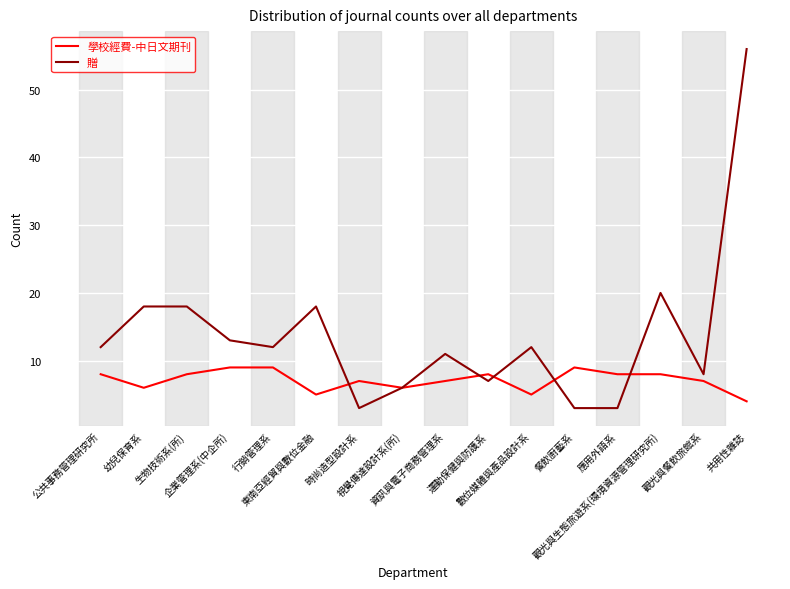

True or false: 學校經費-中日文期刊 and 贈 cross at least once.

True